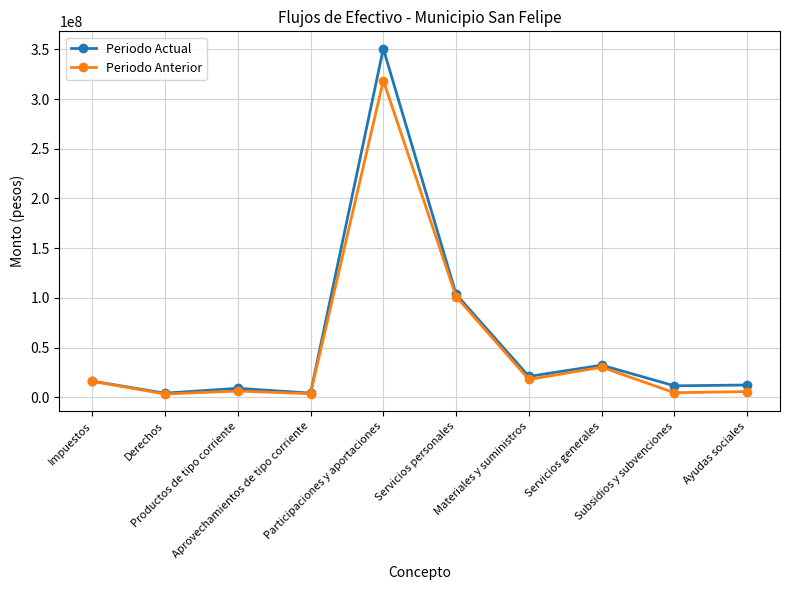

Rank the series at Ayudas sociales from lowest to highest value.

Periodo Anterior, Periodo Actual